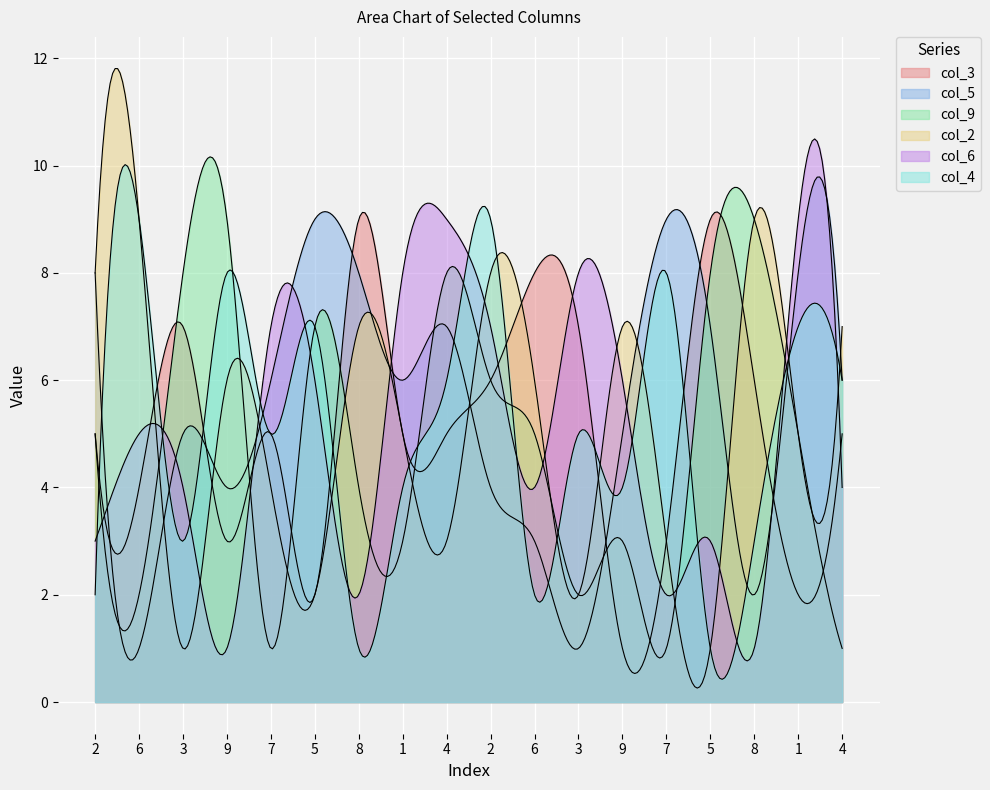

In col_6, how many points are higher than both neighbors (excluding endpoints)?

6